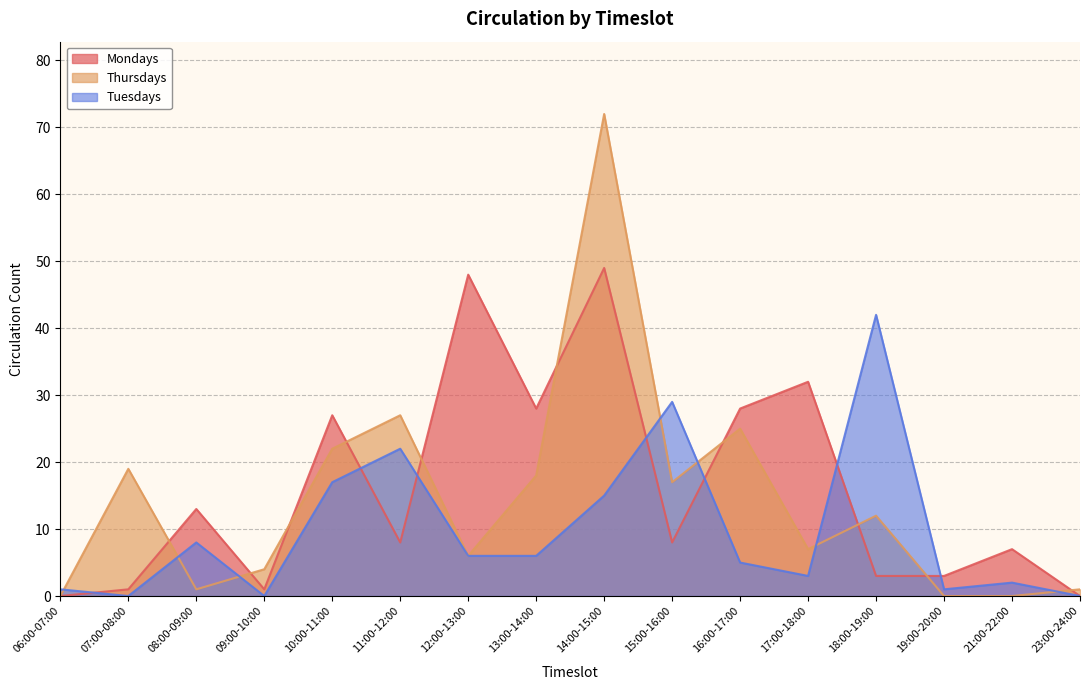

Which series has the largest range (max minus min)?

Thursdays